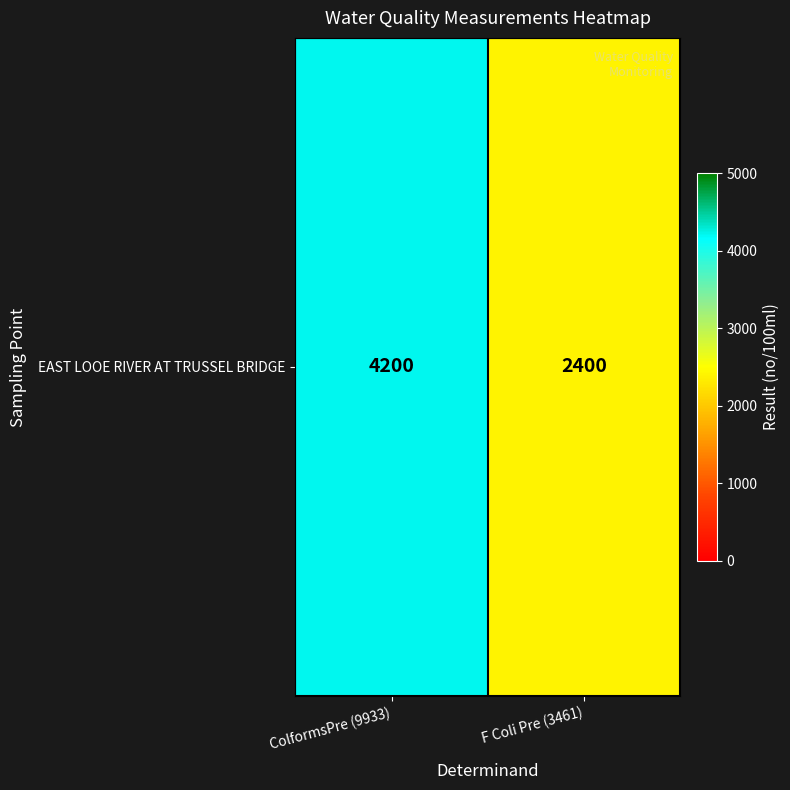

Rank the categories by value from lowest to highest.

F Coli Pre (3461), ColformsPre (9933)